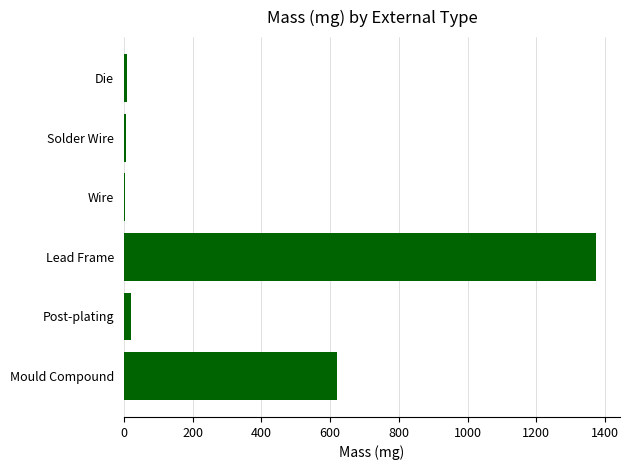

What is the change in value from Lead Frame to Mould Compound?

-753.6